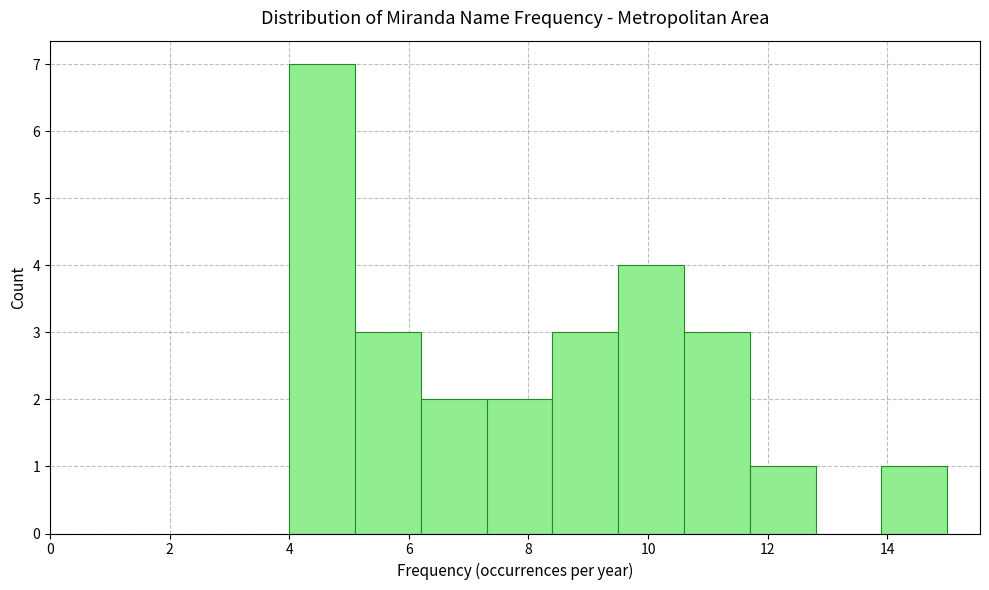

How tall is the bar that spans 7.3 to 8.4 on the x-axis? Neither the bar edges nor the heights are printed on the chart, so give them approximately, as read against the axes.

2